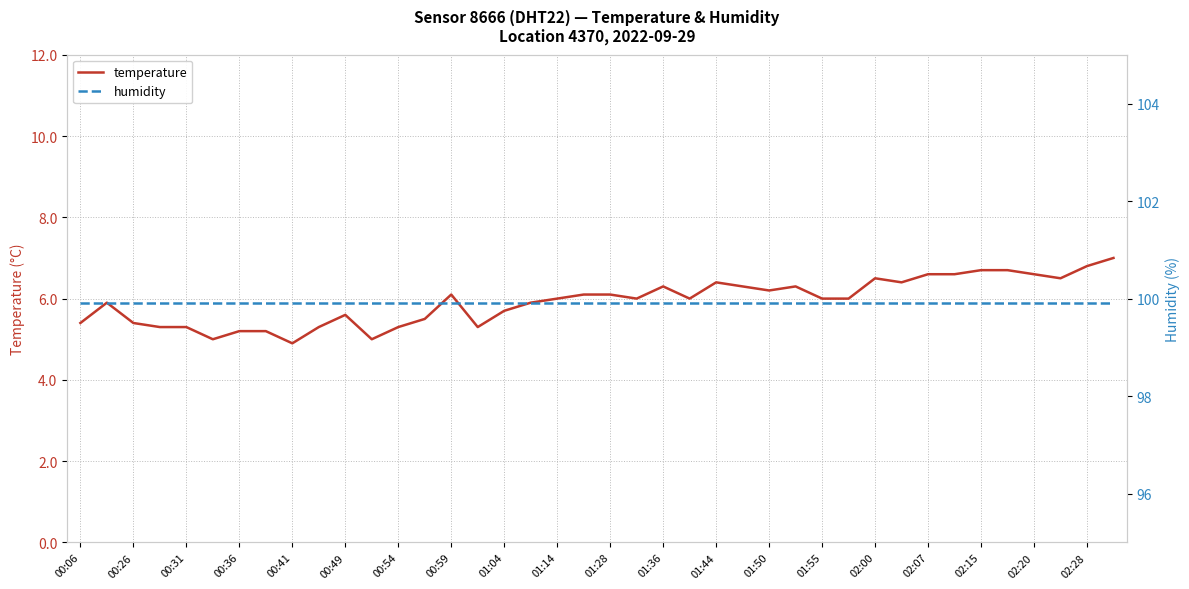

How many lines are shown in the chart?

2